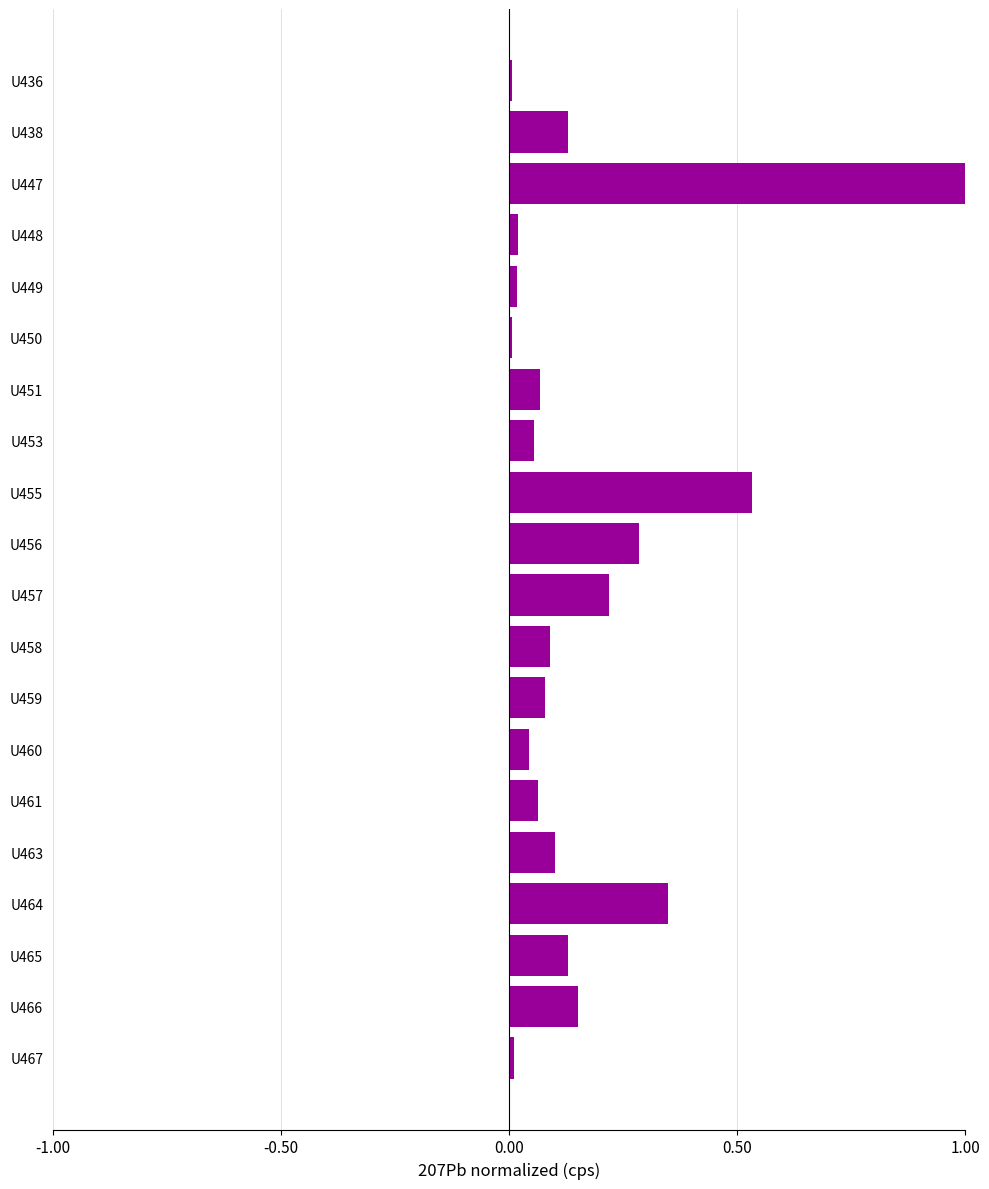

What is the sum of all values?

3.4